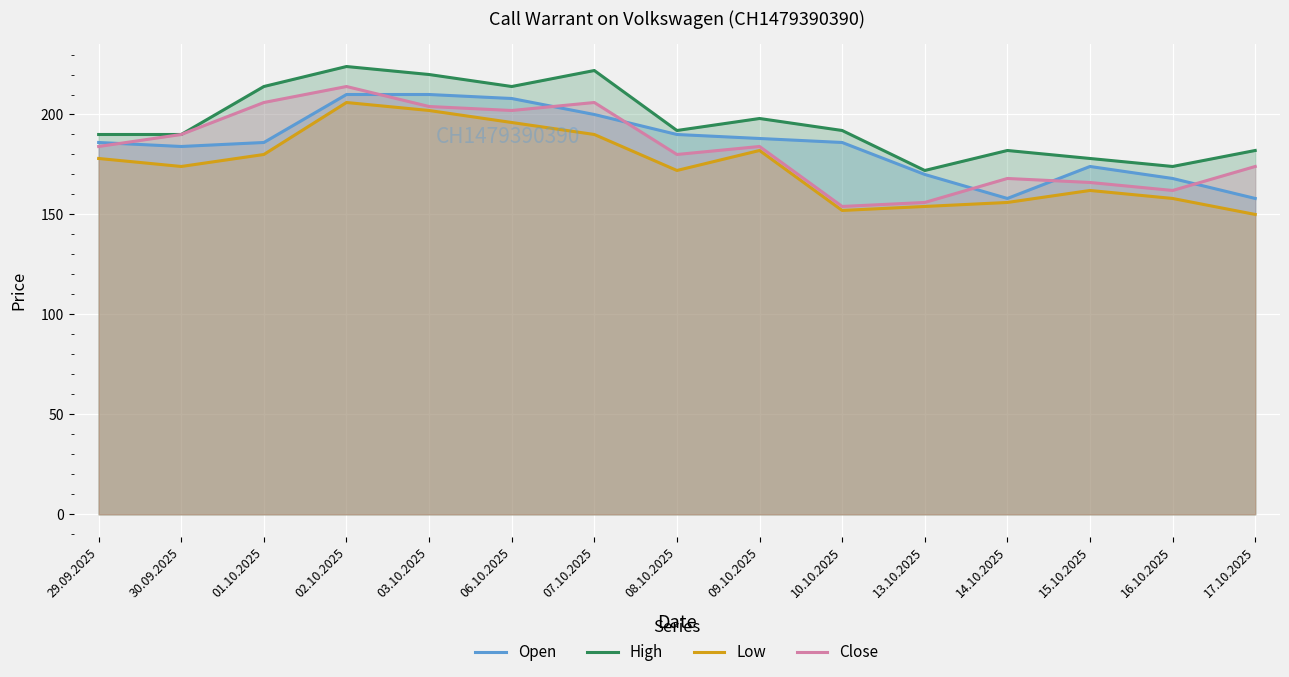

Where is Open nearest to the value 184?

30.09.2025